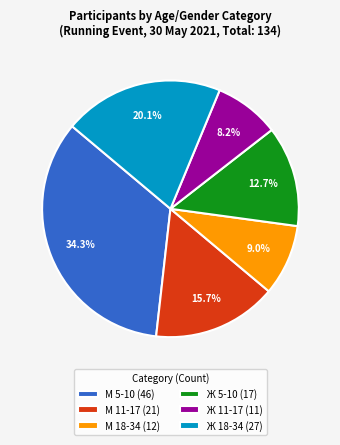

To the nearest percent, what is the average slice percentage?

17%